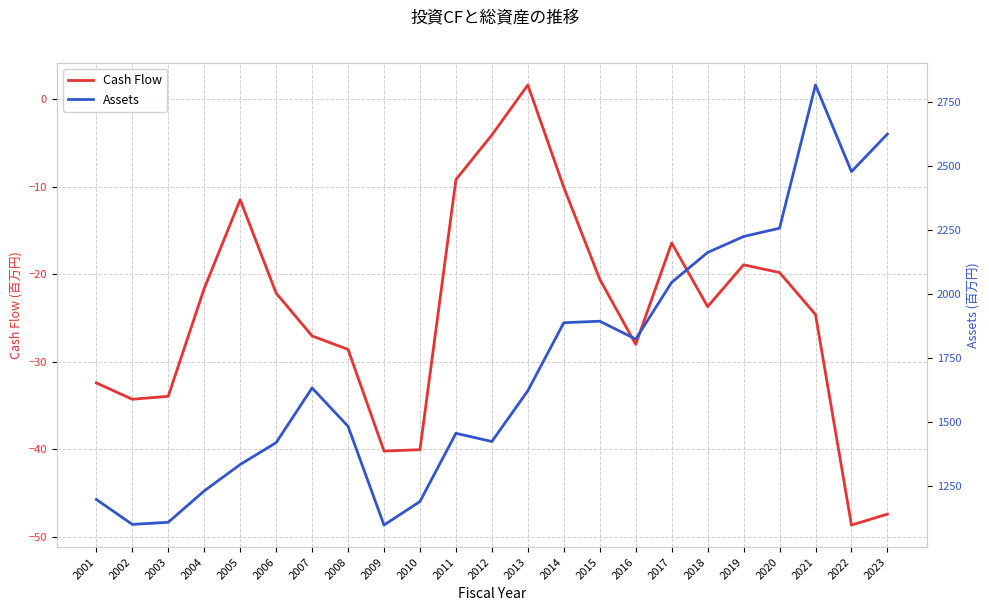

Reading left to right, transcribe all the data shown in this chart.

Cash Flow: -32.4	-34.3	-34.0	-21.6	-11.5	-22.2	-27.1	-28.6	-40.2	-40.1	-9.2	-4.1	1.6	-10.1	-20.6	-28.0	-16.4	-23.7	-18.9	-19.8	-24.6	-48.7	-47.4
Assets: 1195.7	1098.2	1106.4	1229.1	1332.3	1417.9	1632.0	1481.9	1095.6	1187.6	1454.5	1422.5	1620.9	1887.0	1893.1	1822.9	2045.0	2161.8	2224.3	2256.7	2817.0	2478.3	2625.1